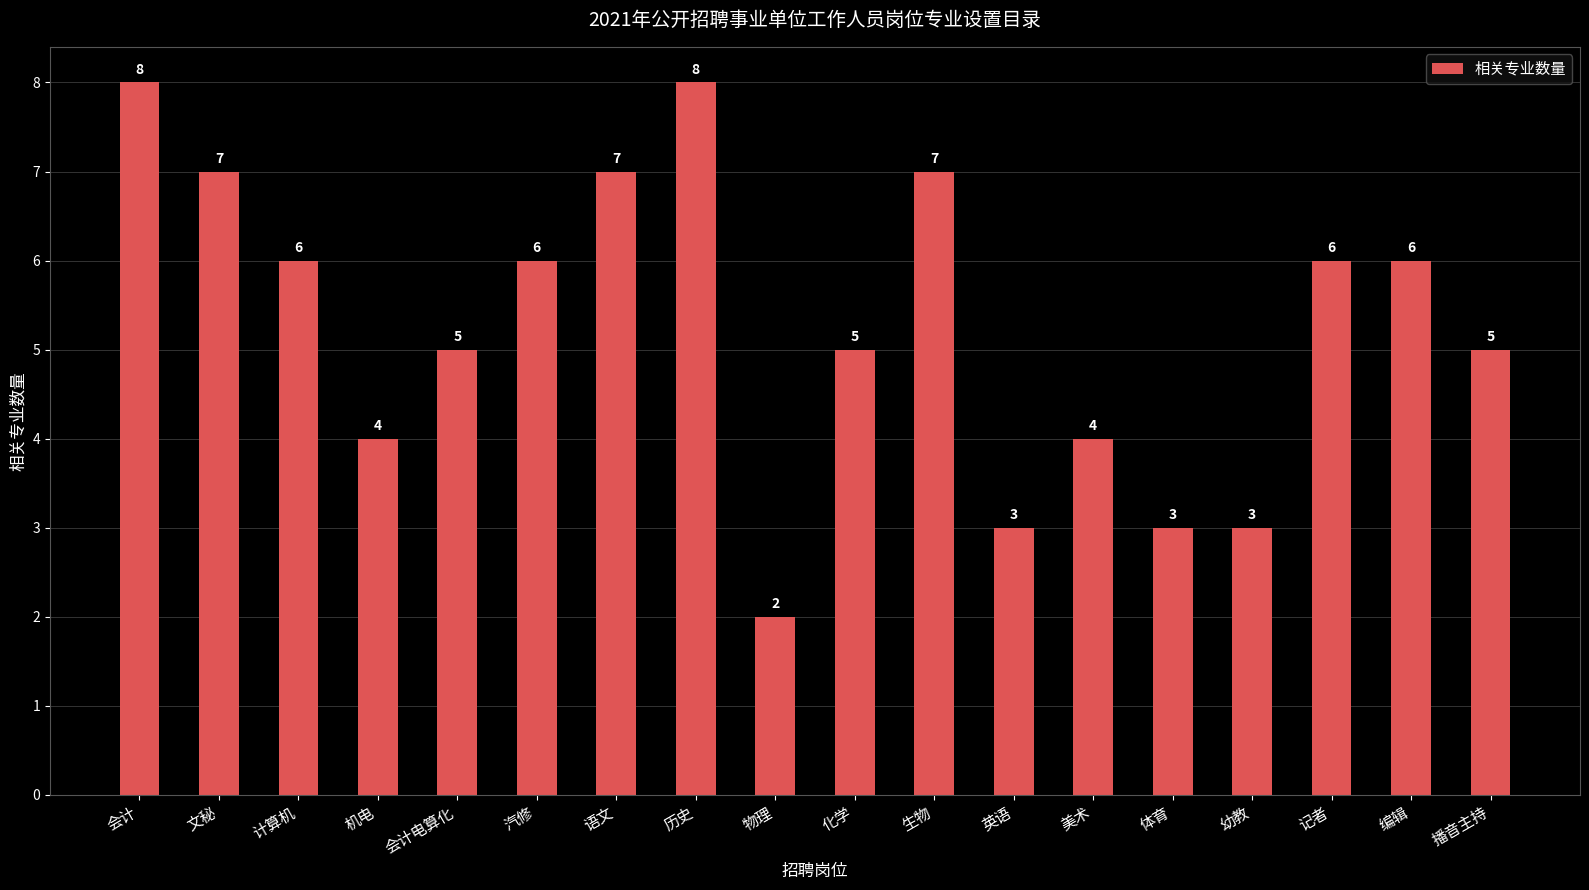

Reading left to right, what are all the values shown in this chart?

会计=8	文秘=7	计算机=6	机电=4	会计电算化=5	汽修=6	语文=7	历史=8	物理=2	化学=5	生物=7	英语=3	美术=4	体育=3	幼教=3	记者=6	编辑=6	播音主持=5